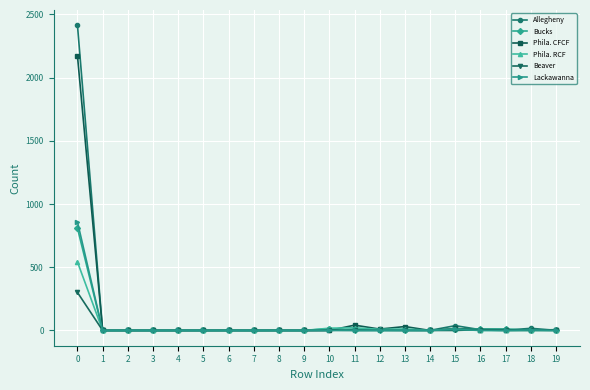

Is the value of Beaver at 0 greater than the value of Allegheny at 2?

Yes